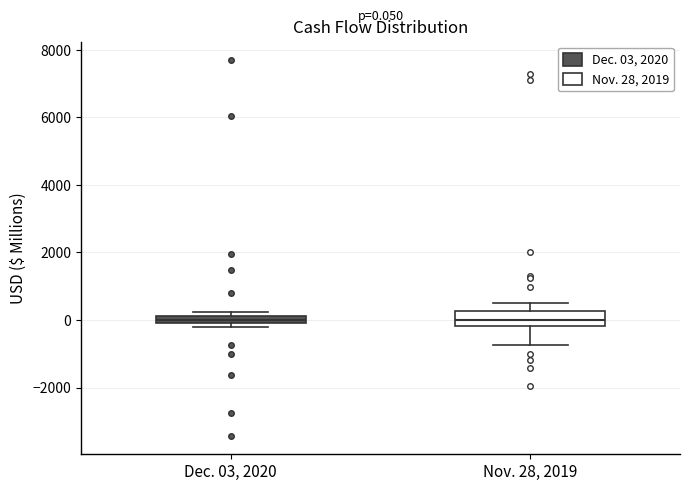

Which box is the tallest, from its lower edge to its upper edge?

Nov. 28, 2019